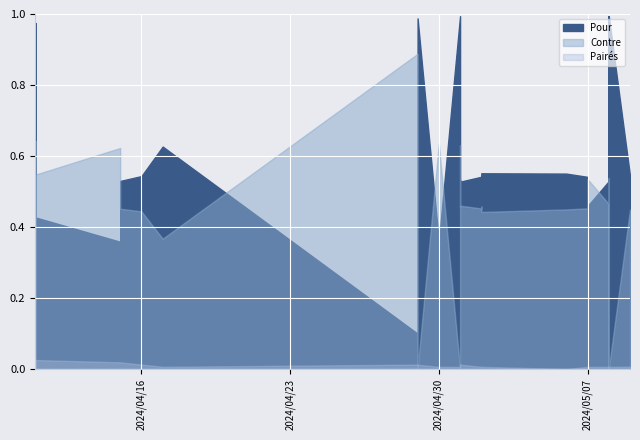

Does the chart display data point markers on the line(s)?

No